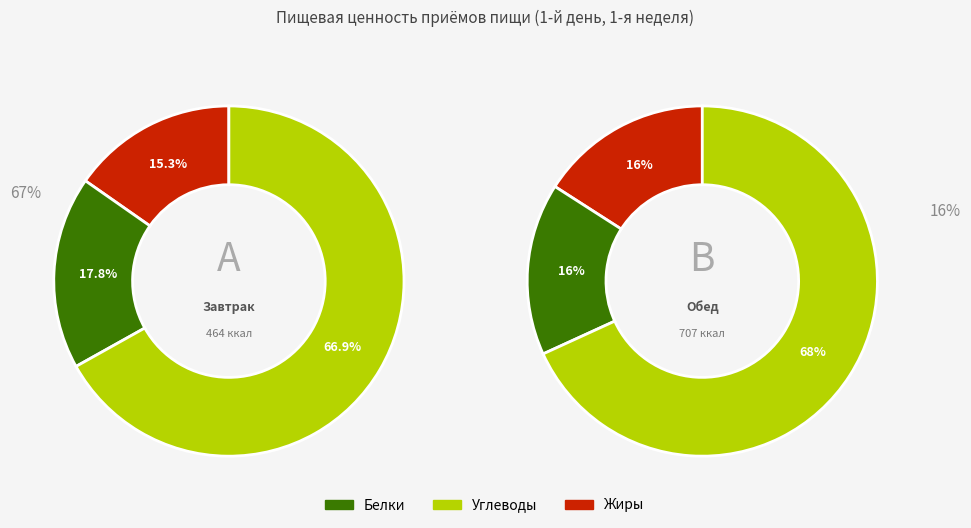

Is there a majority slice in this chart?

Yes